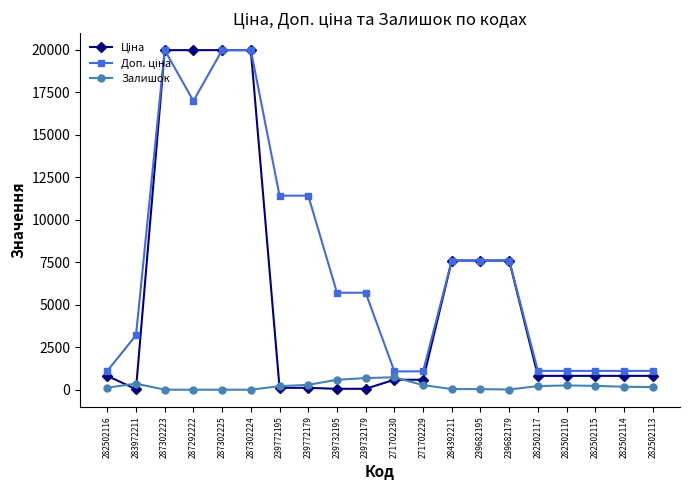

Does the chart display data point markers on the line(s)?

Yes